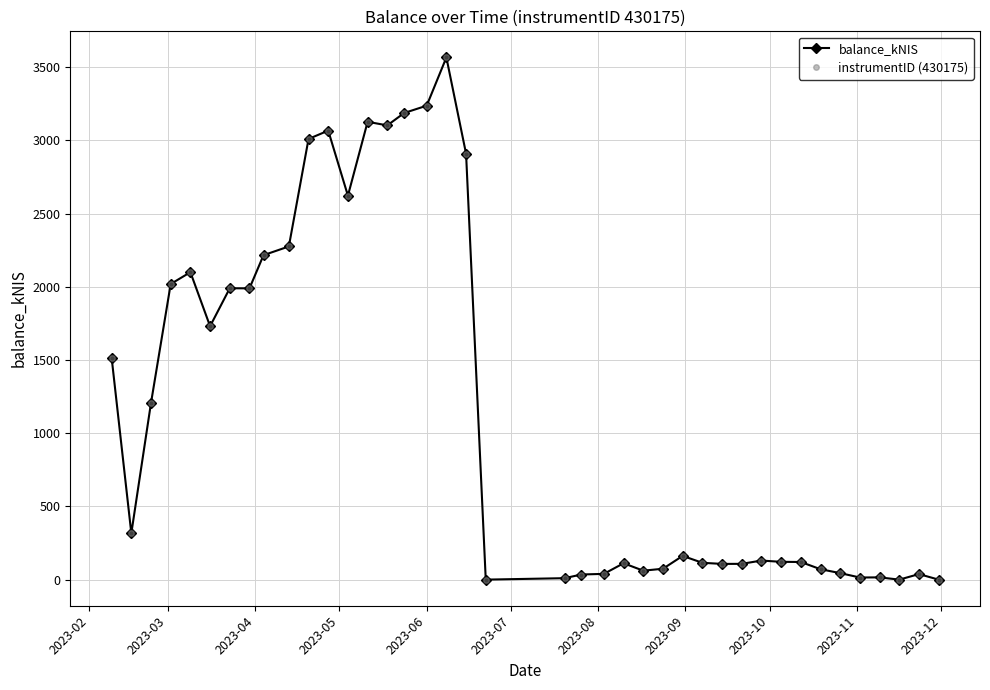

True or false: instrumentID (430175) and balance_kNIS intersect in this chart.

False